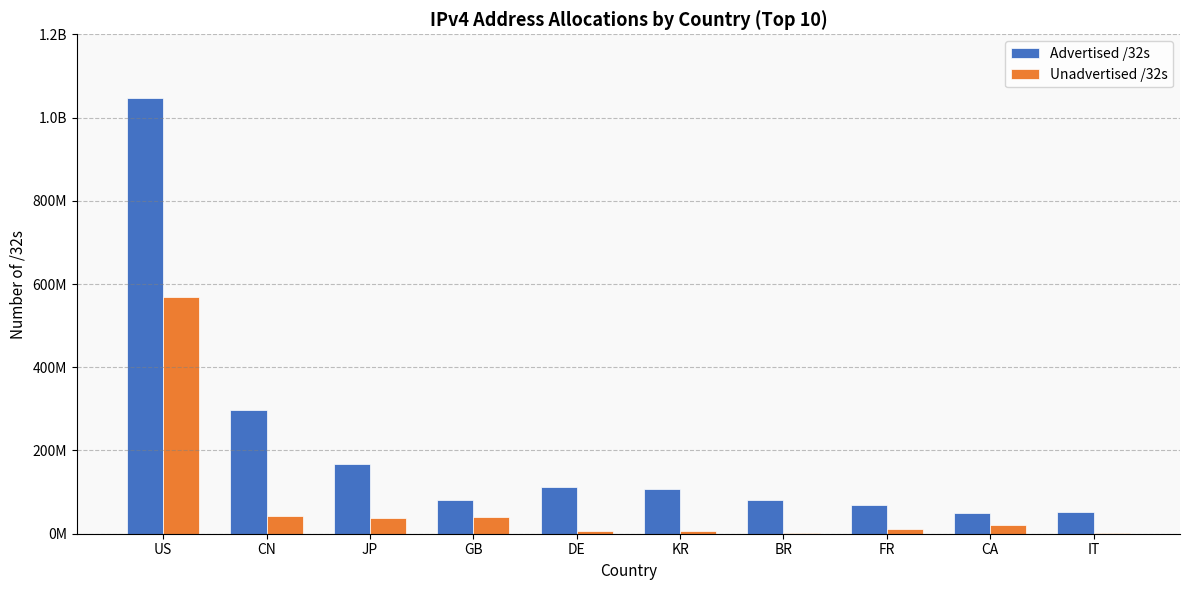

What are all the series names shown in the legend?

Advertised /32s, Unadvertised /32s